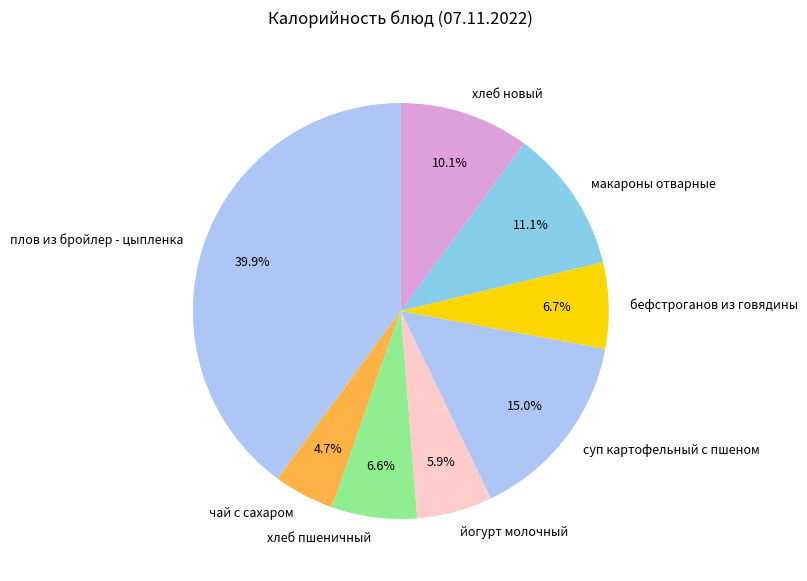

To the nearest percent, what portion does хлеб новый represent?

10%